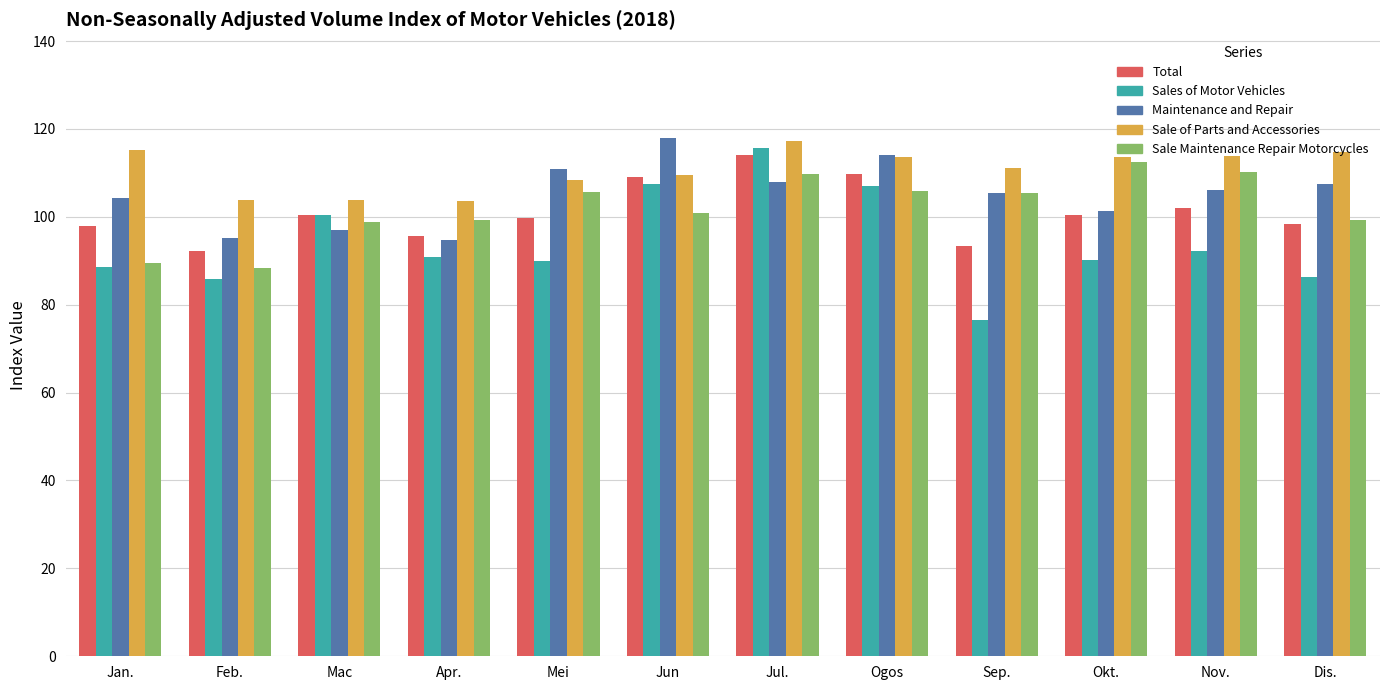

How many values in the Sale of Parts and Accessories series are below 113?

6